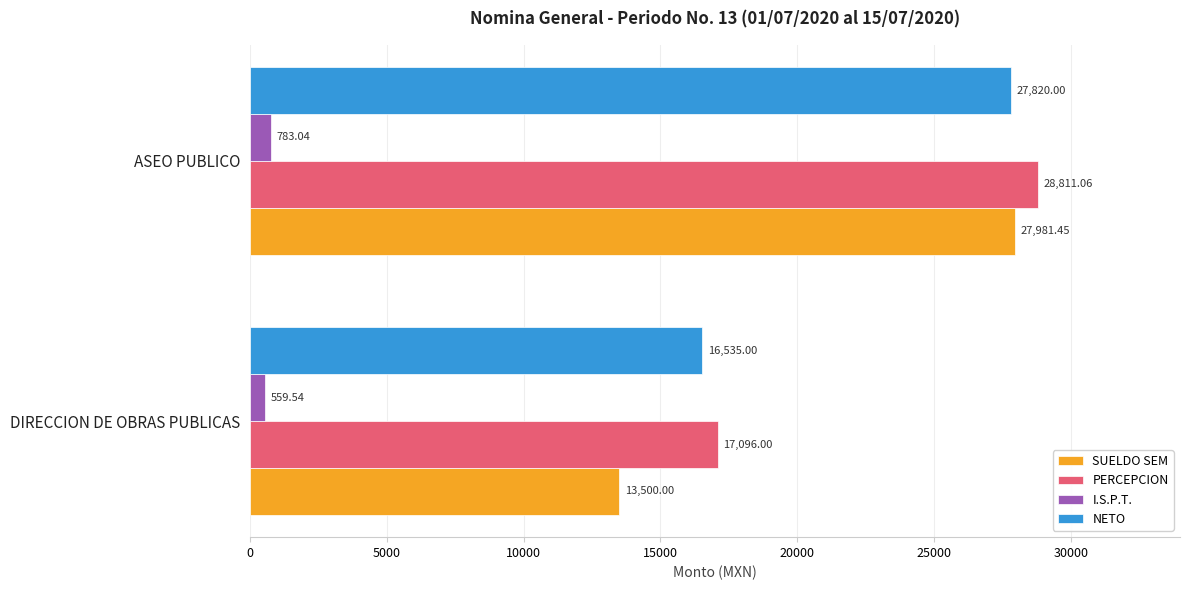

At which category is the sum across all series the highest?

ASEO PUBLICO